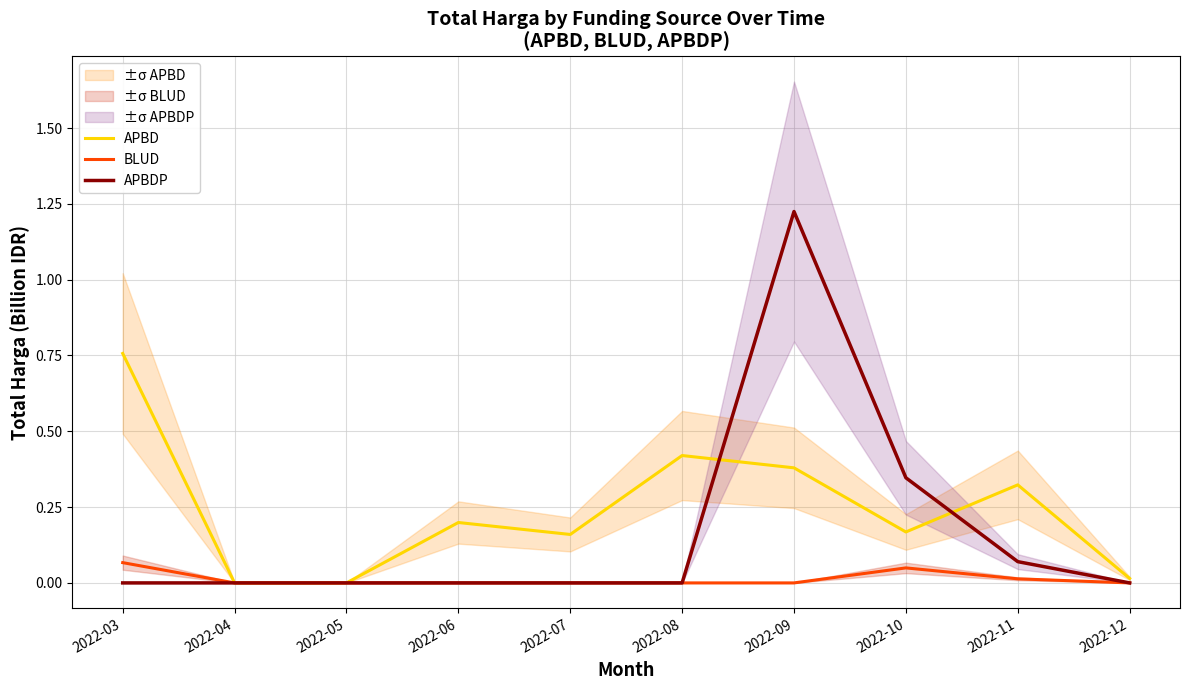

What is the sum of the BLUD values at 2022-12 and 2022-03?

0.1